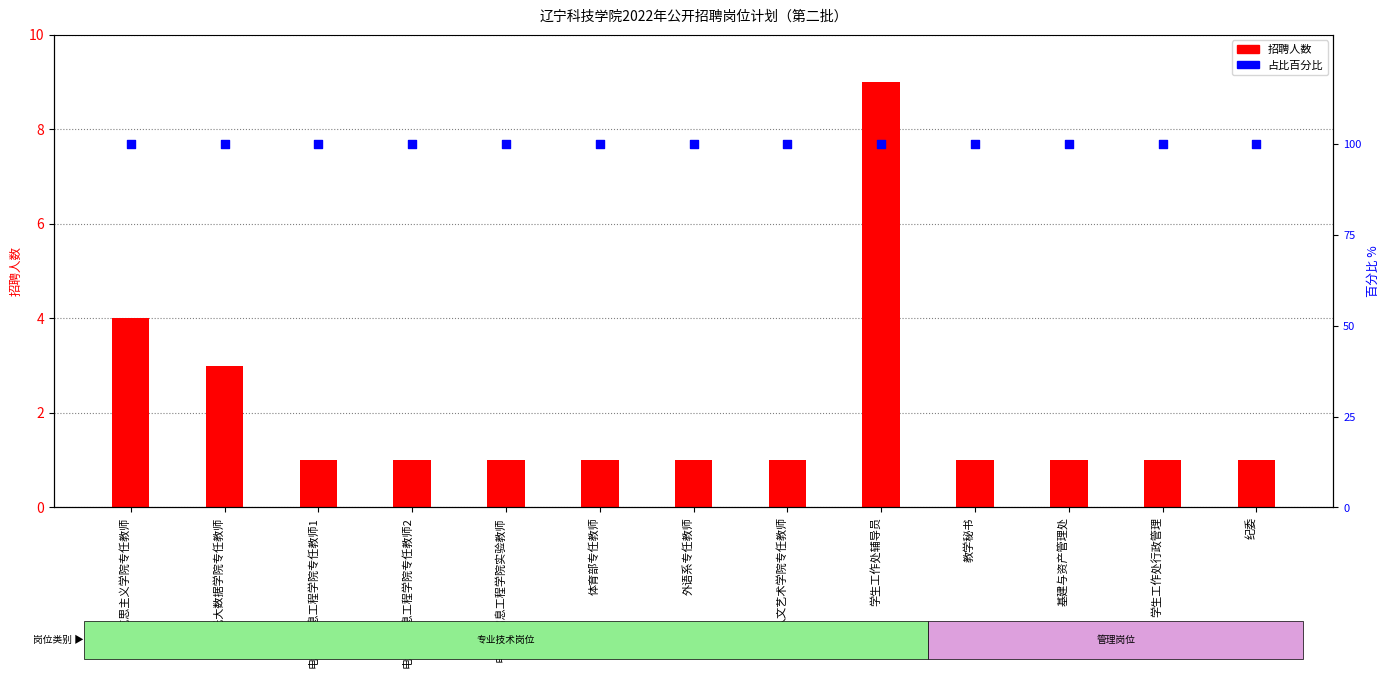

At how many categories does at least one series exceed 66?

13